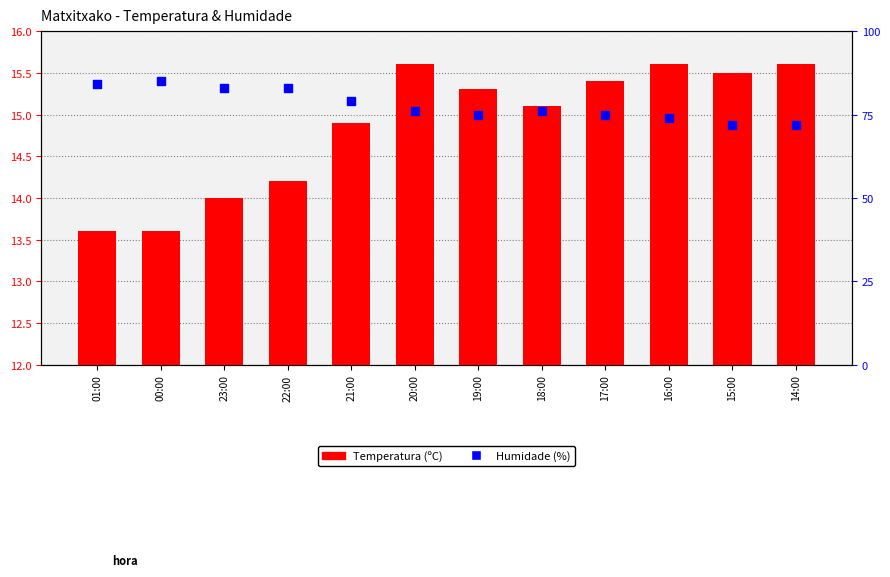

At how many categories does at least one series exceed 54?

12